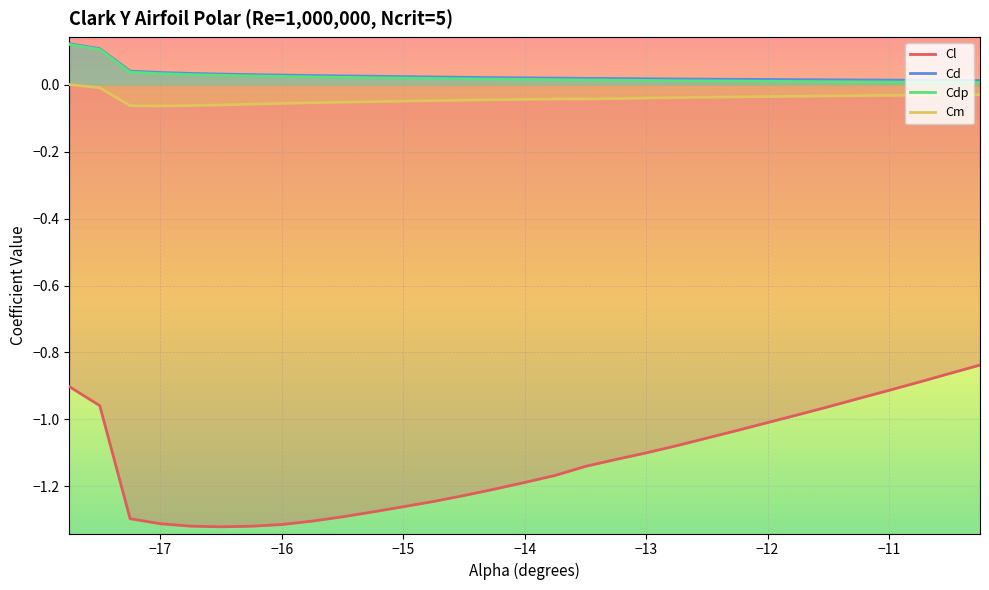

True or false: Cl and Cdp intersect in this chart.

False